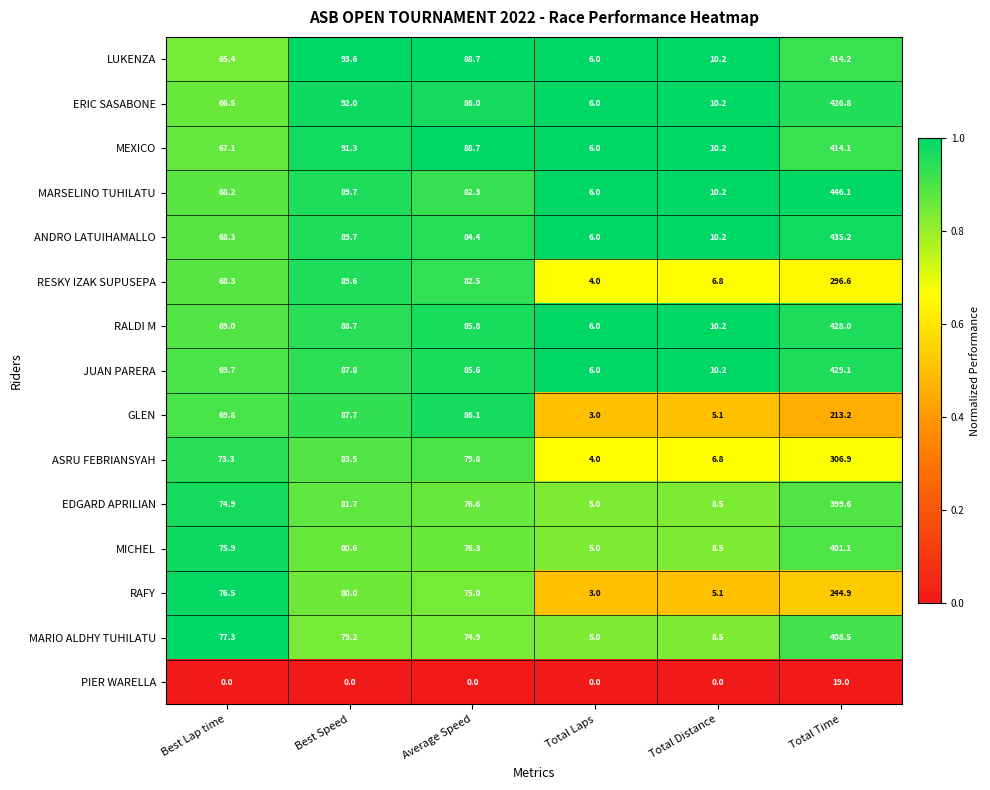

The ASRU FEBRIANSYAH series shows 57.3 at Best Speed. True or false?

False